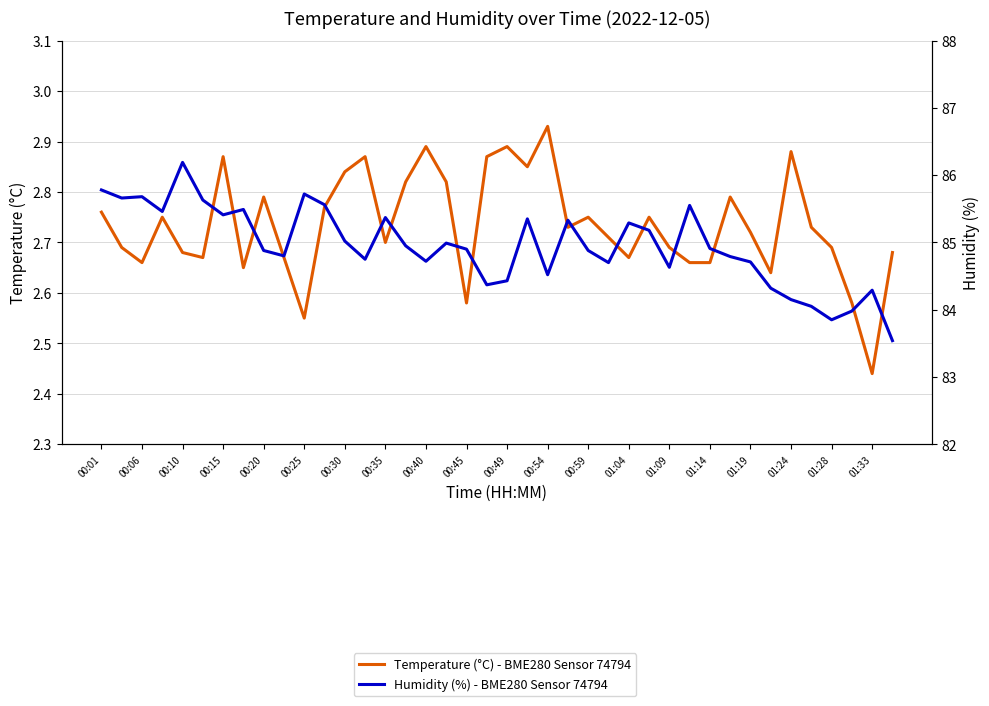

Rank the series at 00:54 from lowest to highest value.

Temperature (°C) - BME280 Sensor 74794, Humidity (%) - BME280 Sensor 74794